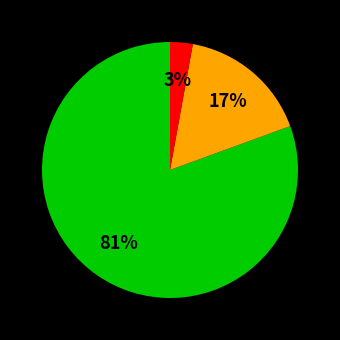

Does any single category account for the majority?

Yes